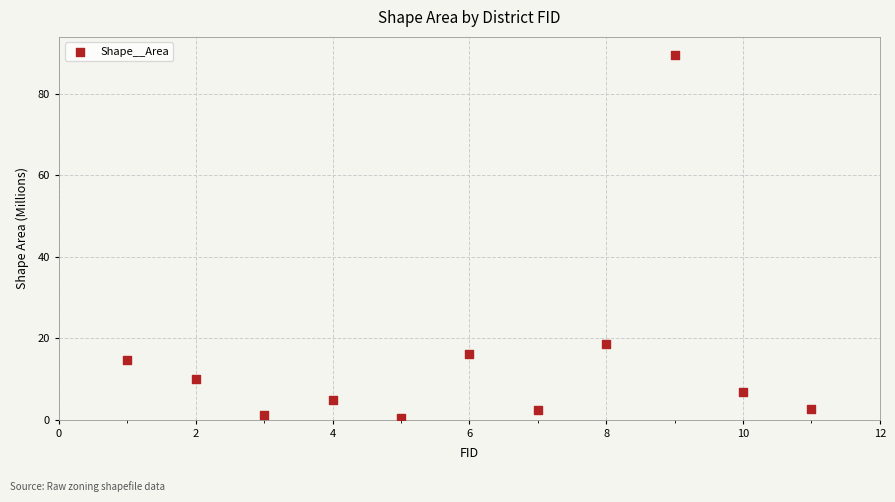

What Y value in the scatter plot is closest to 44?

18.7